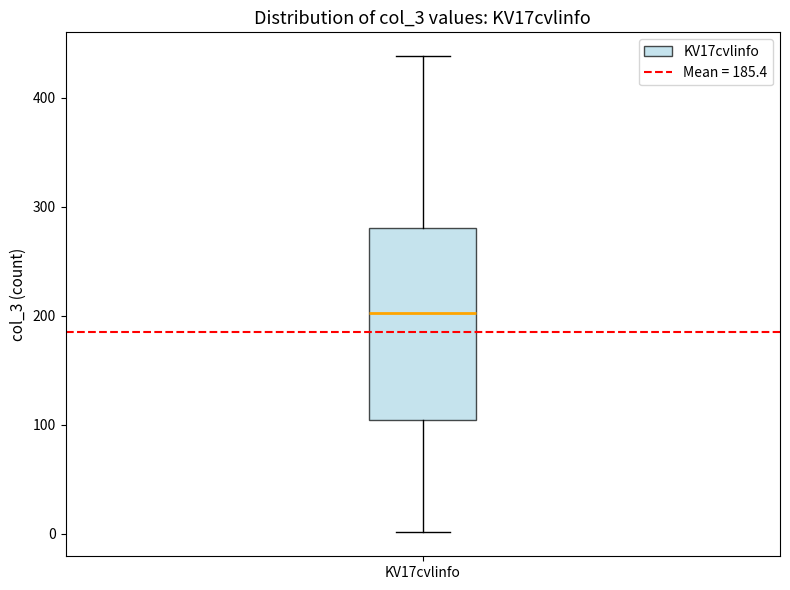

Where does the lower whisker of the box for KV17cvlinfo end on the y-axis? The values are not printed on the chart, so give them approximately, as read against the axis.

0